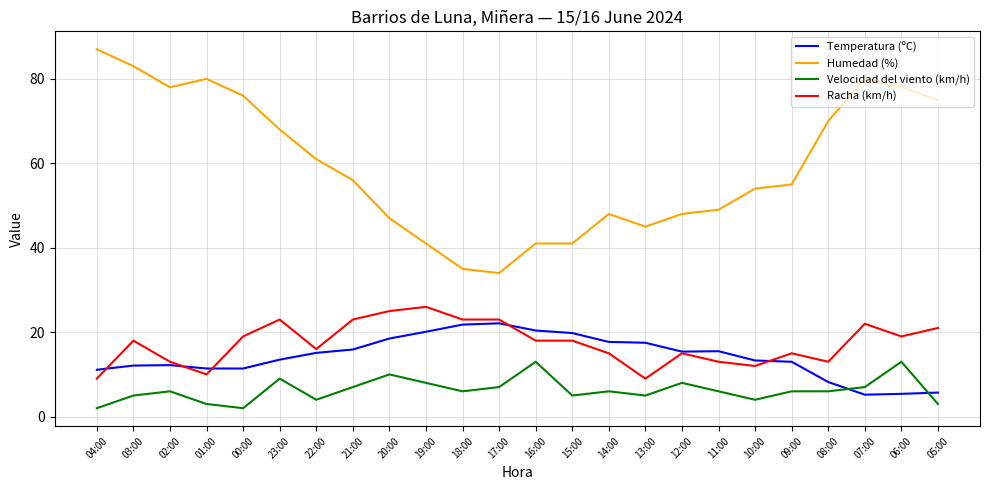

What is the approximate value of Velocidad del viento (km/h) at 16:00?

13.0